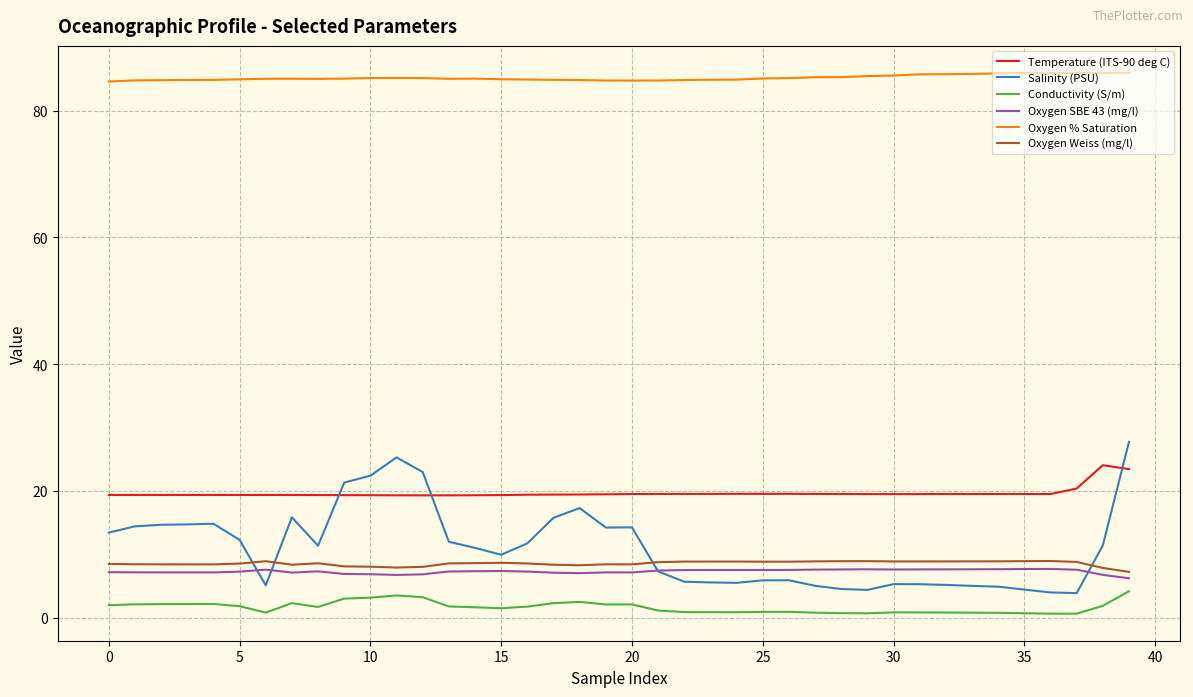

Which series has the widest spread of values?

Salinity (PSU)